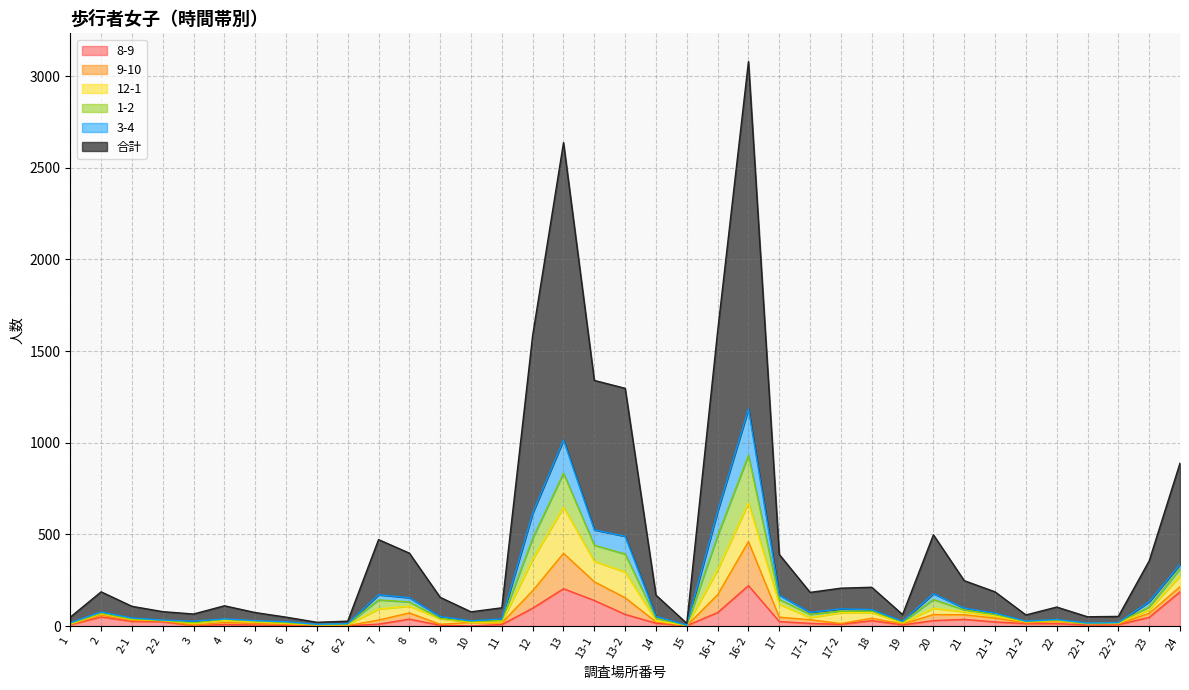

At which category is the sum across all series the highest?

16-2